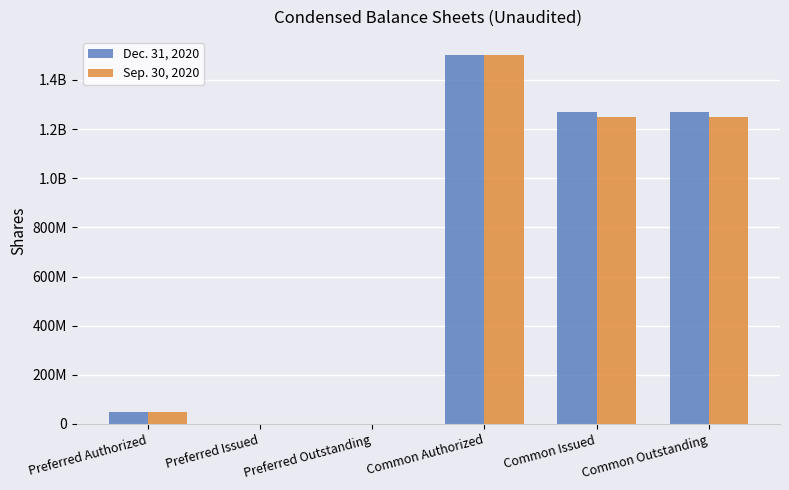

The Sep. 30, 2020 series shows 2024613035 at Common Authorized. True or false?

False